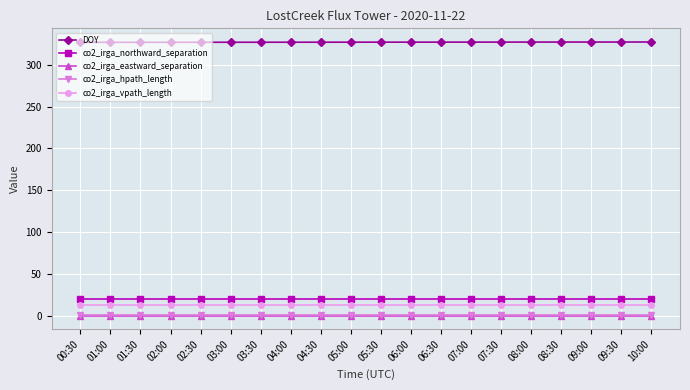

Which series has the largest total across all categories?

DOY